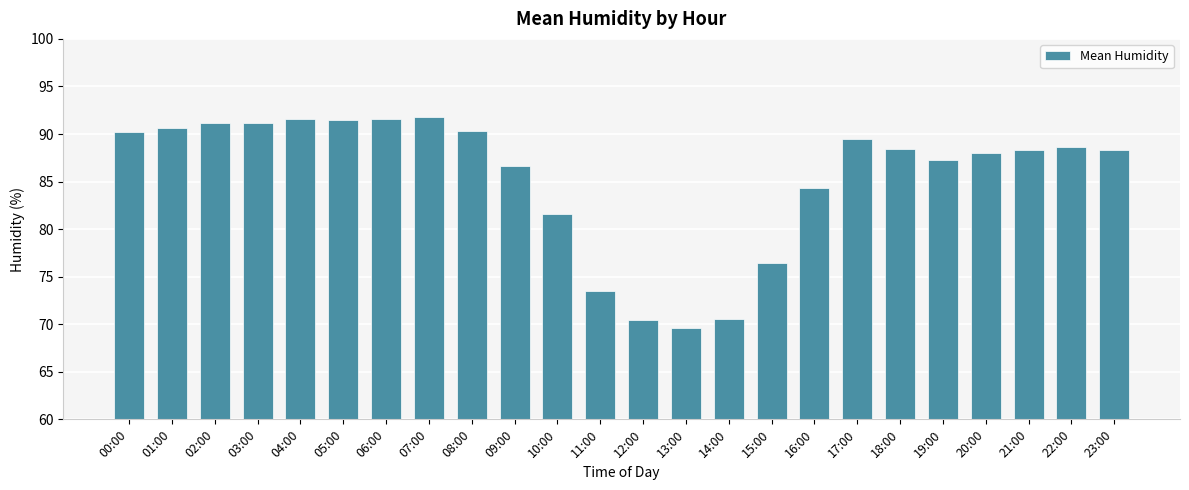

How many data points does each series have?

24